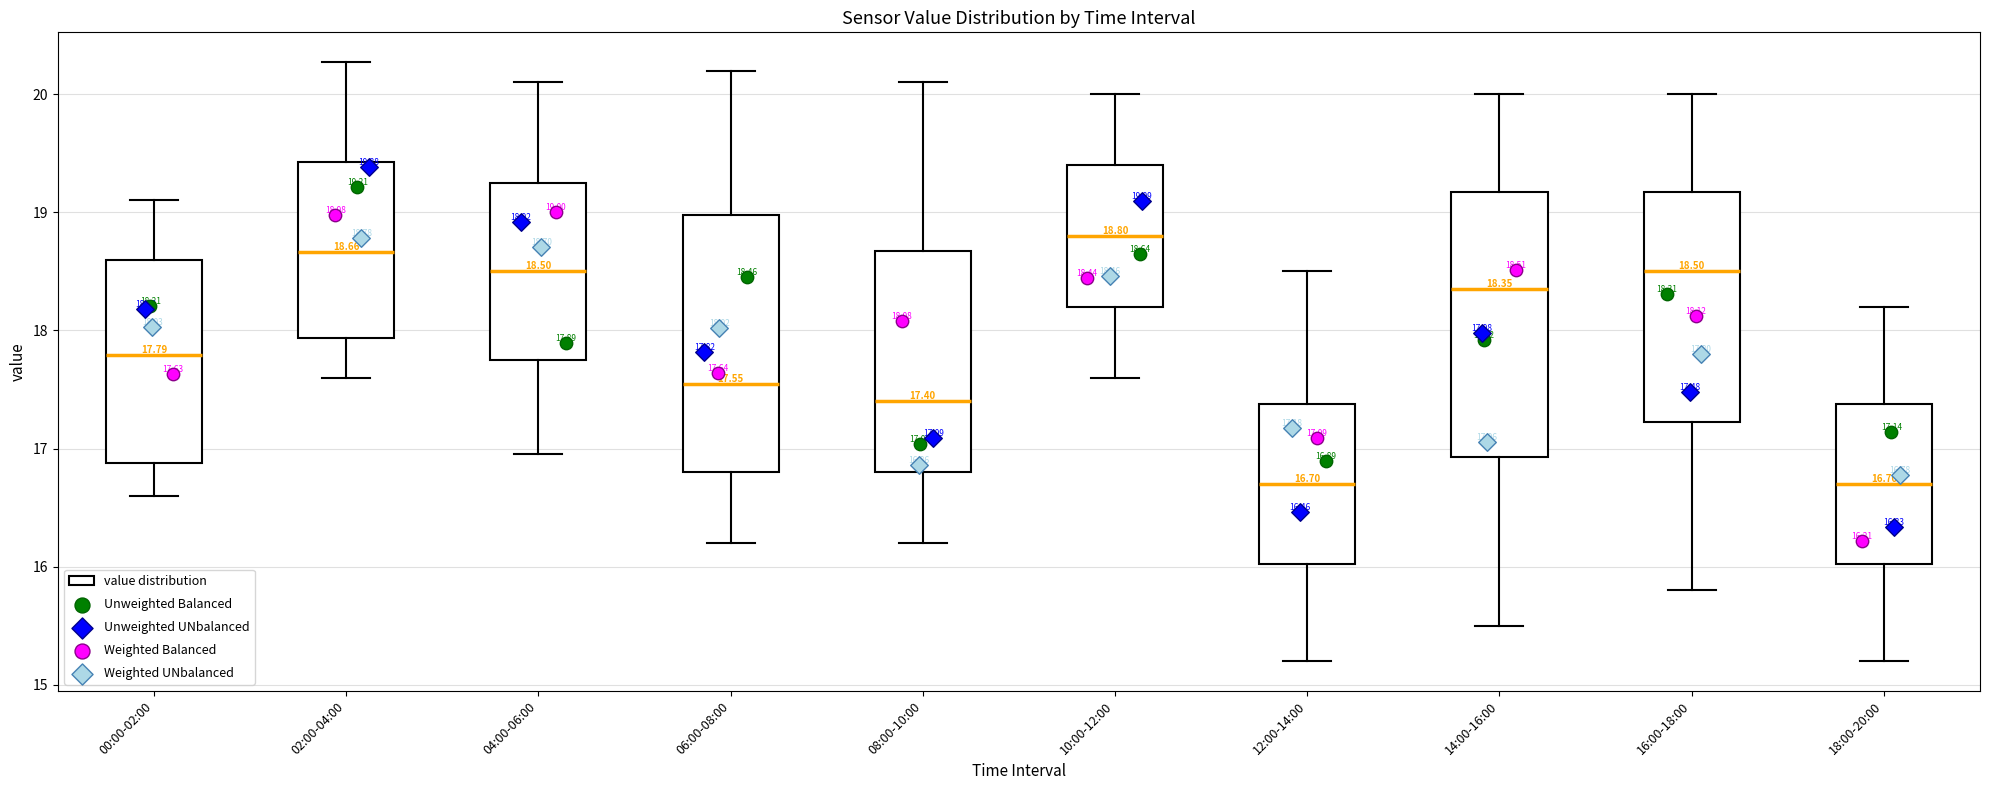

Which box has the highest median line?

10:00-12:00